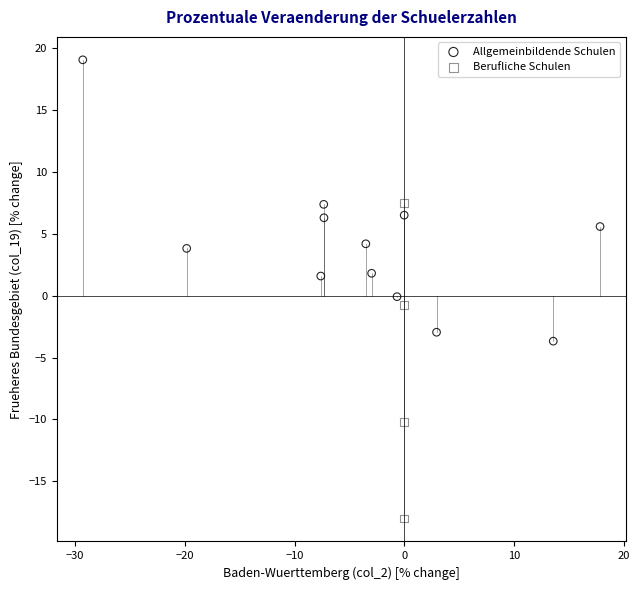

Which series contains the lowest Y value?

Berufliche Schulen